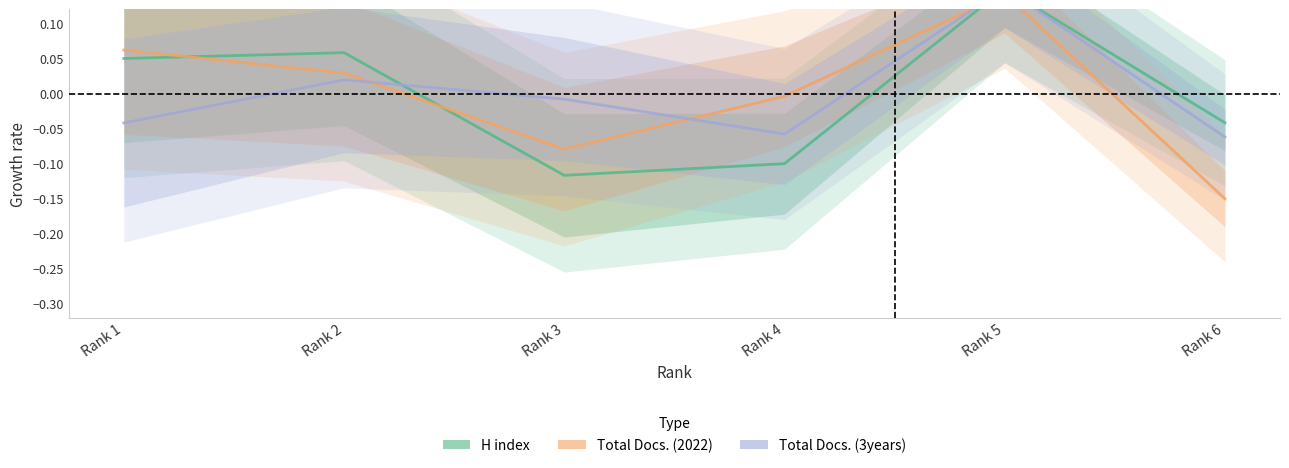

How many intersections are there between H index and Total Docs. (2022)?

3